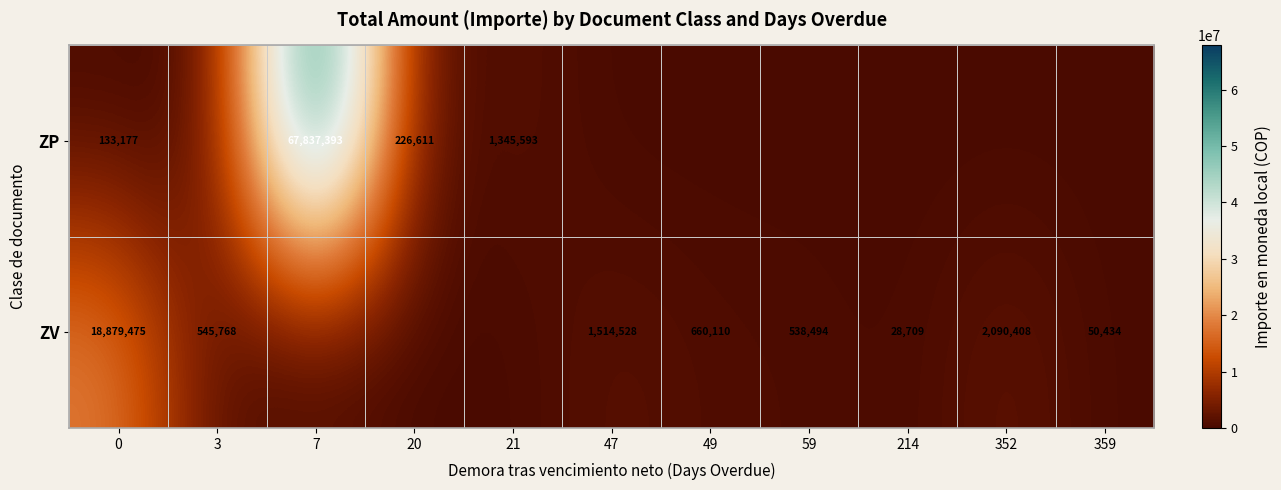

The ZV series shows 940203 at 49. True or false?

False